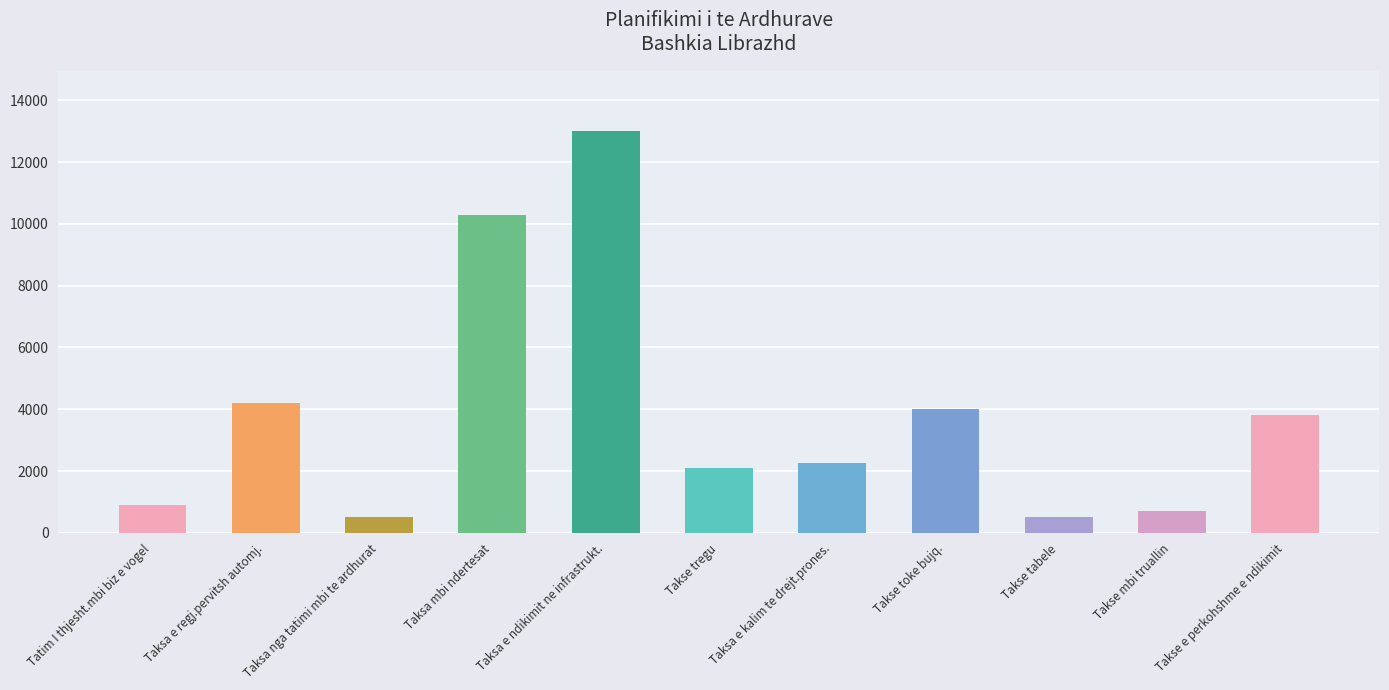

How many bars are there in total?

11